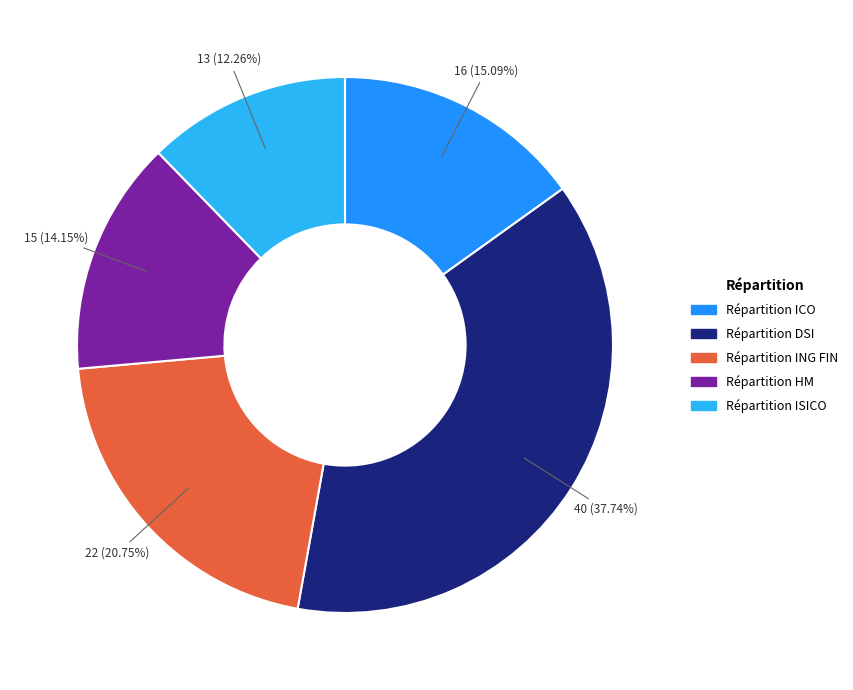

To the nearest percent, what portion does Répartition DSI represent?

38%